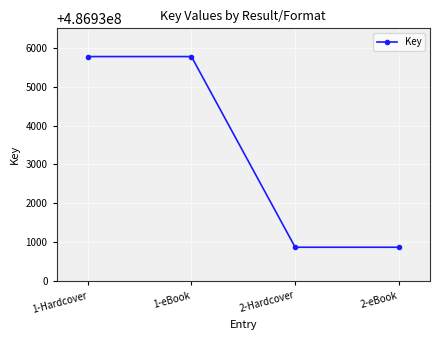

What is the difference between the values at 2-Hardcover and 1-eBook?

4902